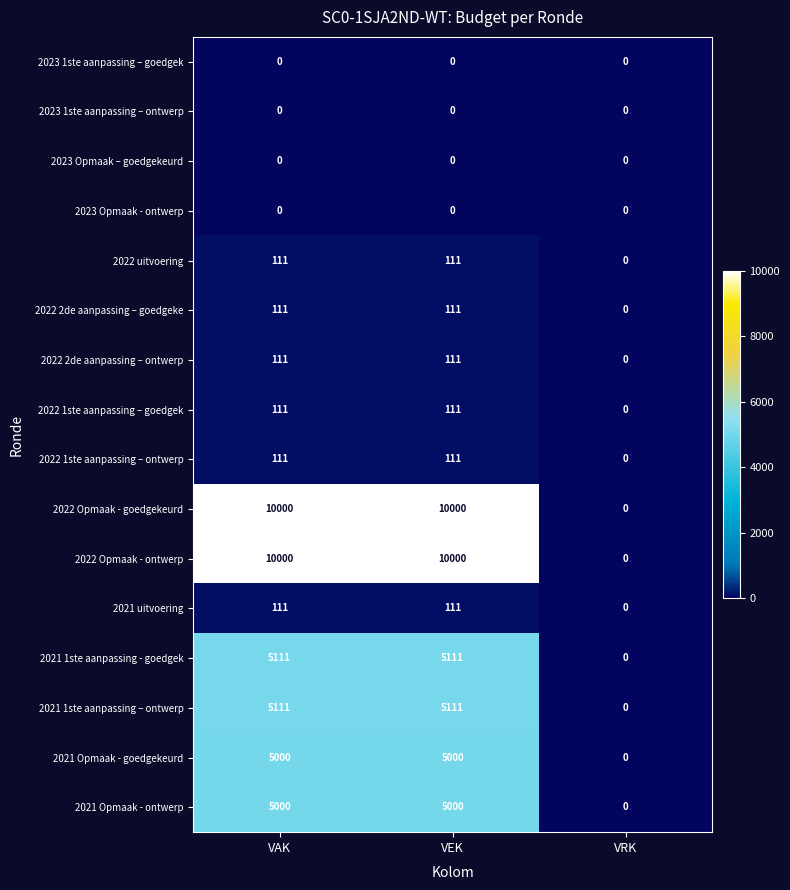

At how many categories does at least one series exceed 8651?

2